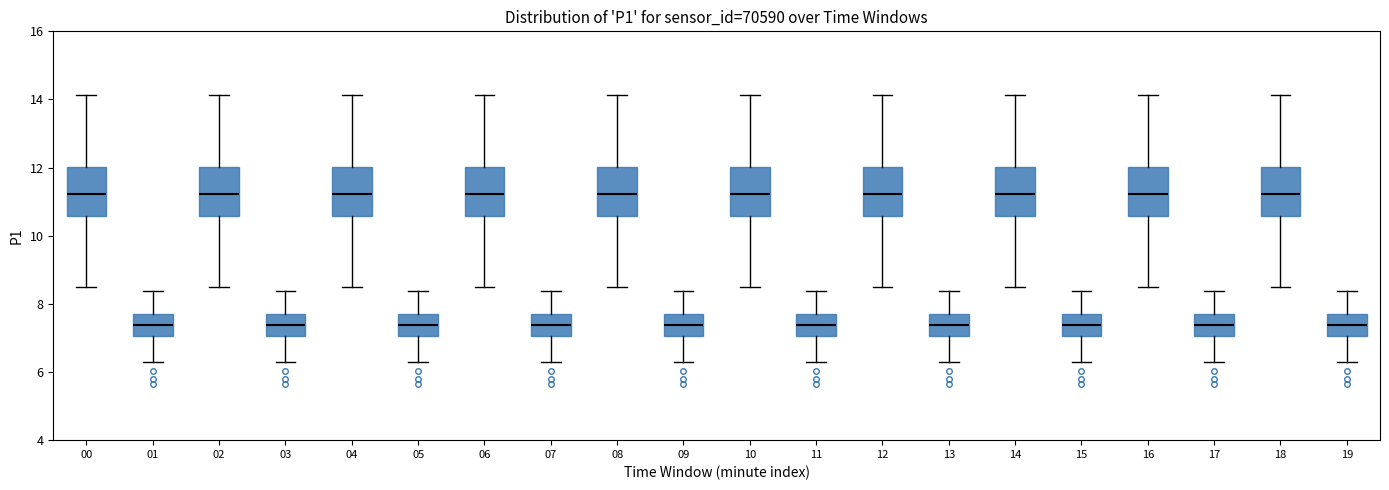

Reading left to right, transcribe this box plot: for each box, give where its median line is, the range the box spans, and where its two whiskers end, as read against the y-axis. The values are not printed on the chart, so give them approximately, as read against the axis.

00: median 11.2, box 10.6 to 12.0, whiskers 8.6 to 14.2
01: median 7.4, box 7.0 to 7.8, whiskers 6.2 to 8.4
02: median 11.2, box 10.6 to 12.0, whiskers 8.6 to 14.2
03: median 7.4, box 7.0 to 7.8, whiskers 6.2 to 8.4
04: median 11.2, box 10.6 to 12.0, whiskers 8.6 to 14.2
05: median 7.4, box 7.0 to 7.8, whiskers 6.2 to 8.4
06: median 11.2, box 10.6 to 12.0, whiskers 8.6 to 14.2
07: median 7.4, box 7.0 to 7.8, whiskers 6.2 to 8.4
08: median 11.2, box 10.6 to 12.0, whiskers 8.6 to 14.2
09: median 7.4, box 7.0 to 7.8, whiskers 6.2 to 8.4
10: median 11.2, box 10.6 to 12.0, whiskers 8.6 to 14.2
11: median 7.4, box 7.0 to 7.8, whiskers 6.2 to 8.4
12: median 11.2, box 10.6 to 12.0, whiskers 8.6 to 14.2
13: median 7.4, box 7.0 to 7.8, whiskers 6.2 to 8.4
14: median 11.2, box 10.6 to 12.0, whiskers 8.6 to 14.2
15: median 7.4, box 7.0 to 7.8, whiskers 6.2 to 8.4
16: median 11.2, box 10.6 to 12.0, whiskers 8.6 to 14.2
17: median 7.4, box 7.0 to 7.8, whiskers 6.2 to 8.4
18: median 11.2, box 10.6 to 12.0, whiskers 8.6 to 14.2
19: median 7.4, box 7.0 to 7.8, whiskers 6.2 to 8.4